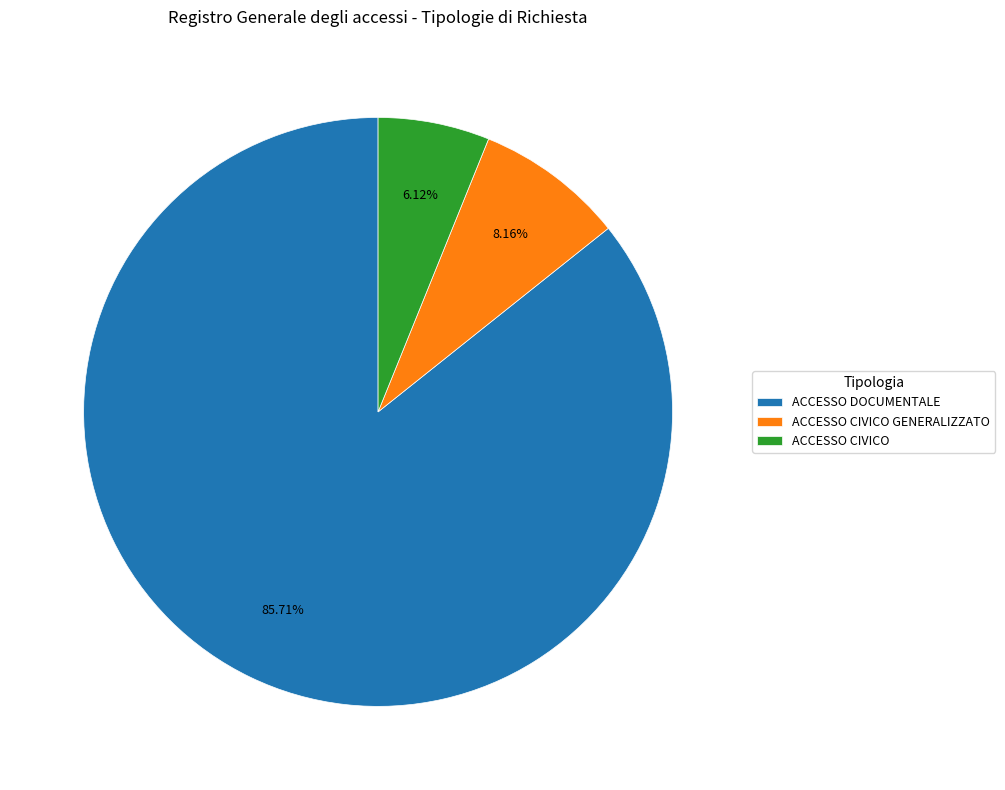

Which slice is the smallest?

ACCESSO CIVICO